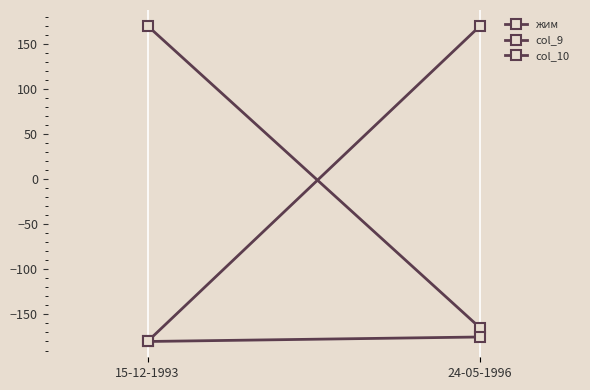

What is the sum of all col_10 values?

-355